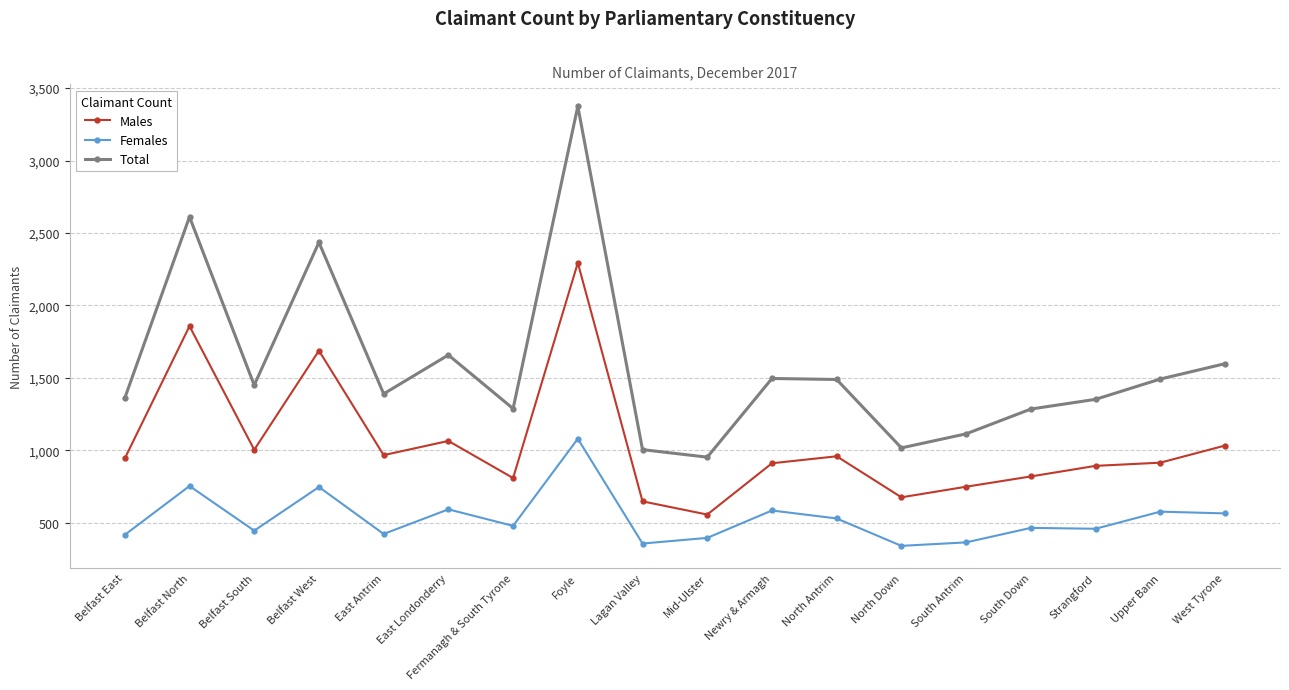

How many categories are shown in the chart?

18